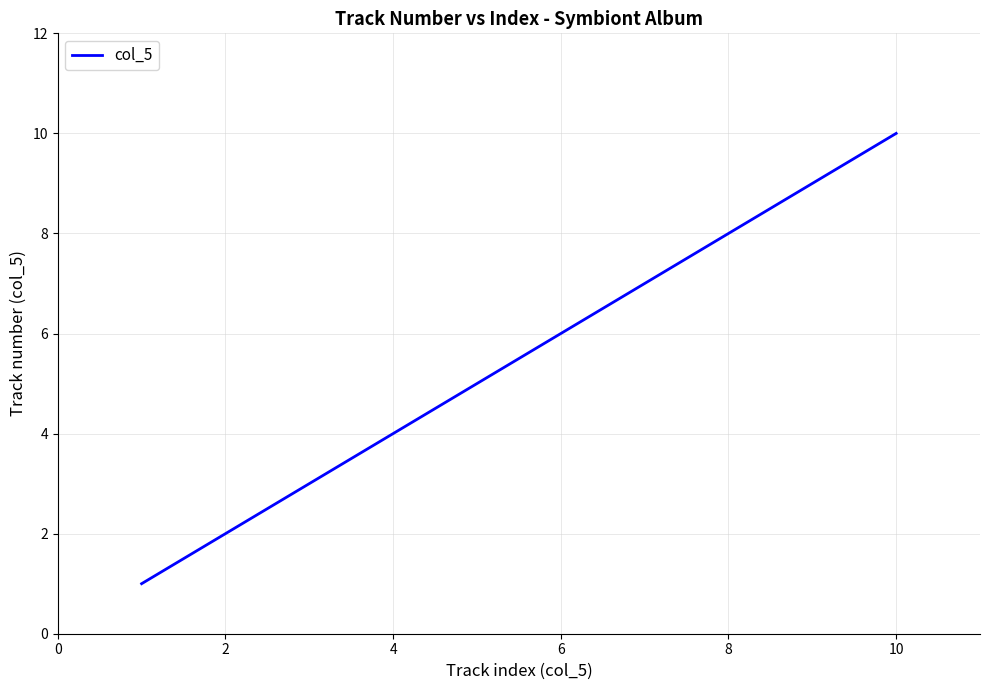

What is the greatest value displayed?

10